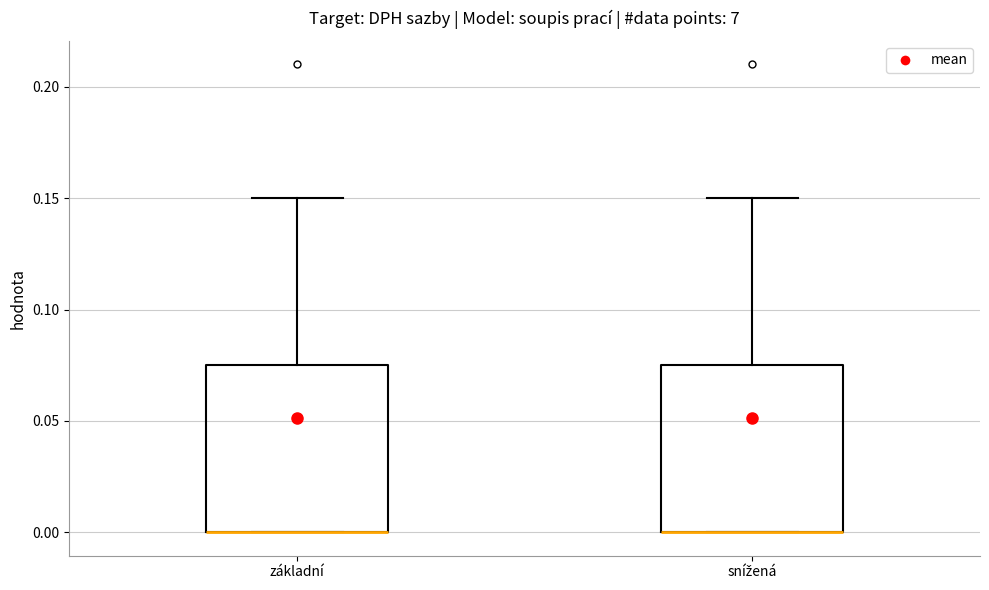

Where is the upper edge of the box for snížená on the y-axis? The values are not printed on the chart, so give them approximately, as read against the axis.

0.075